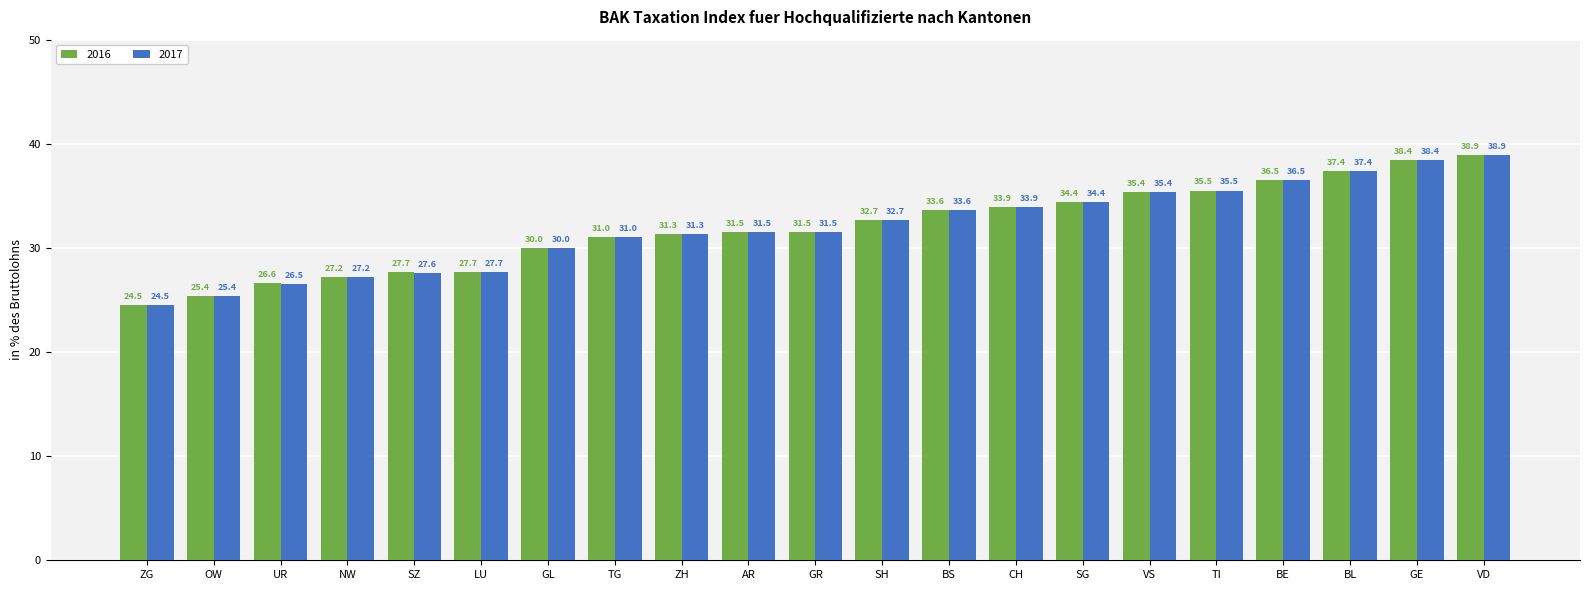

Which category has the lowest value in the 2017 series?

ZG